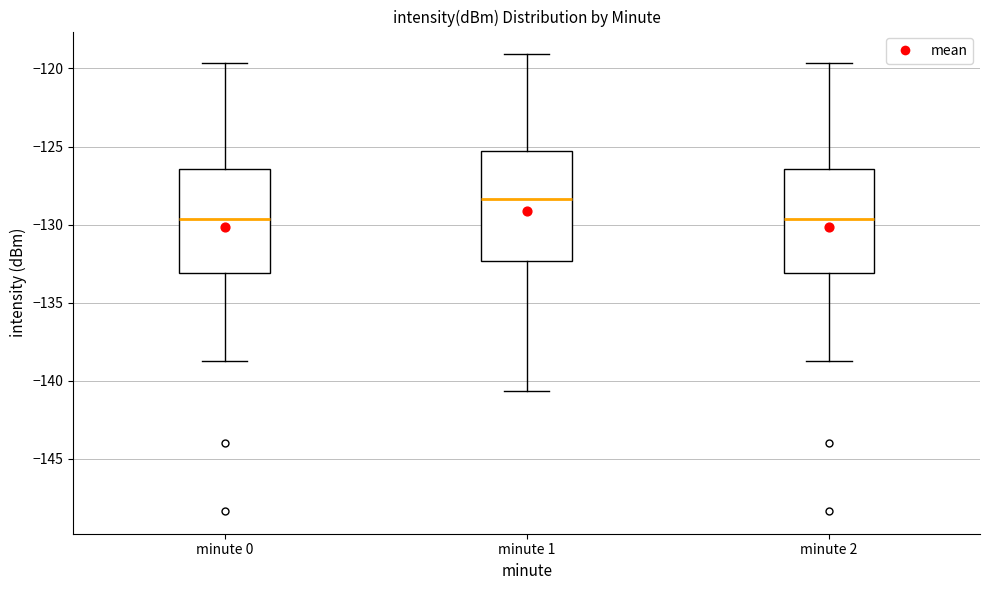

Reading left to right, read every box against the y-axis: the position of its median line, the range the box covers, and the ends of its whiskers. The values are not printed on the chart, so give them approximately, as read against the axis.

minute 0: median -129.5, box -133.0 to -126.5, whiskers -138.5 to -119.5
minute 1: median -128.5, box -132.5 to -125.5, whiskers -140.5 to -119.0
minute 2: median -129.5, box -133.0 to -126.5, whiskers -138.5 to -119.5